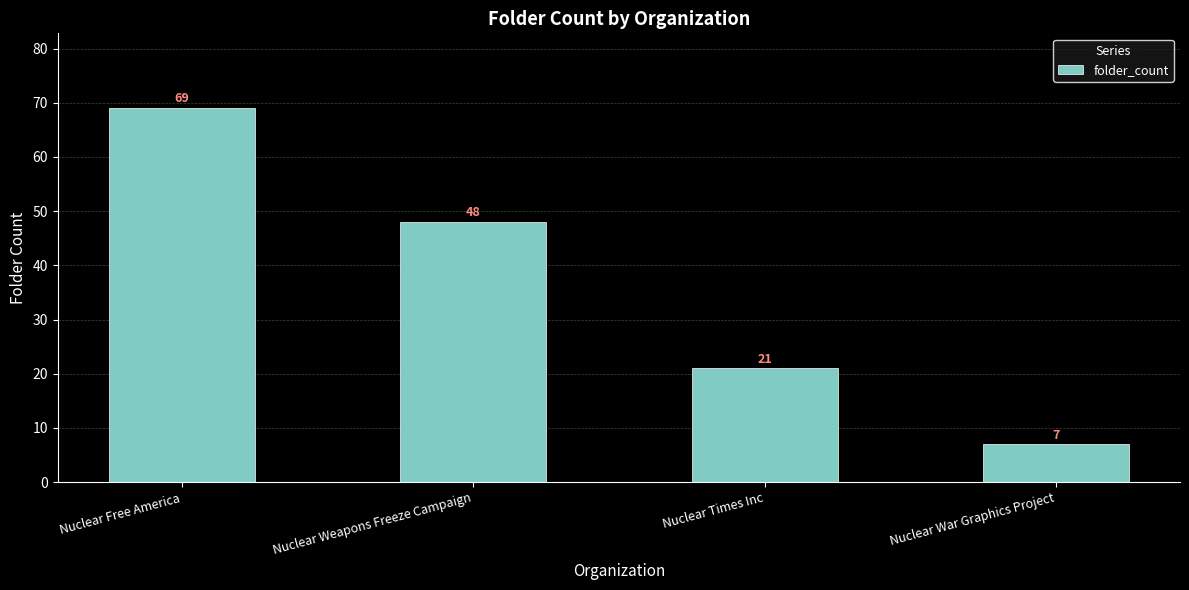

List the labels in order of value, smallest first.

Nuclear War Graphics Project, Nuclear Times Inc, Nuclear Weapons Freeze Campaign, Nuclear Free America